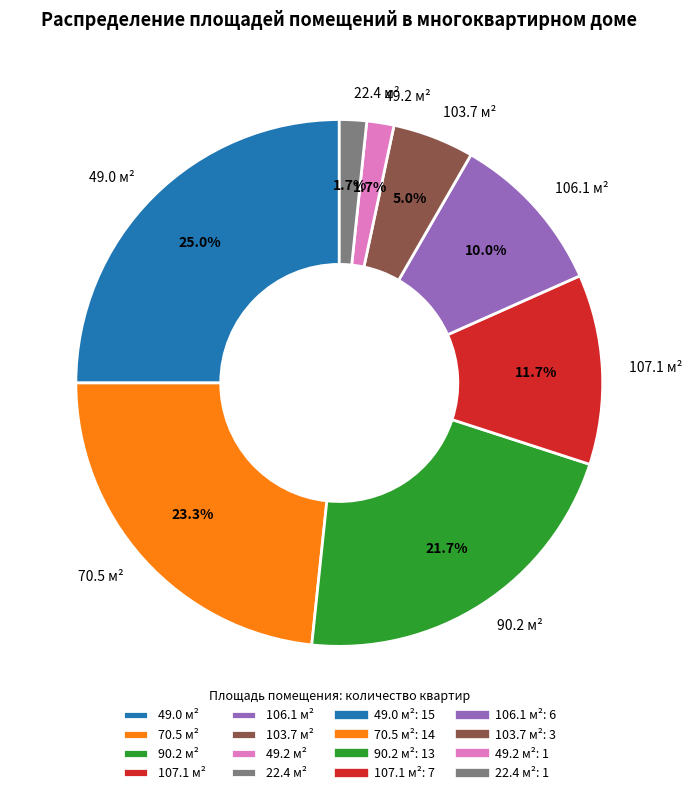

Which category has the biggest portion of the pie?

49.0 м²